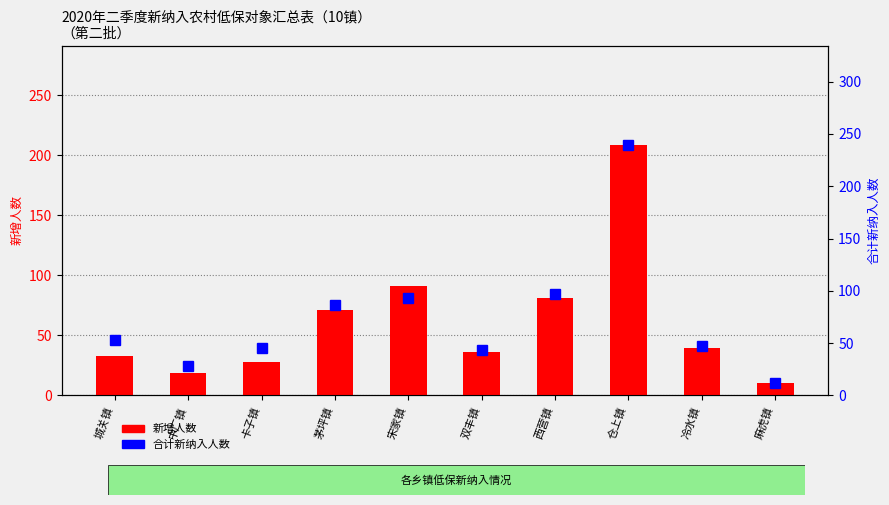

Reading left to right, list all the values displayed in this chart.

新增人数: 33	19	28	71	91	36	81	208	39	10
合计新纳入人数: 53	28	45	86	93	43	97	239	47	12